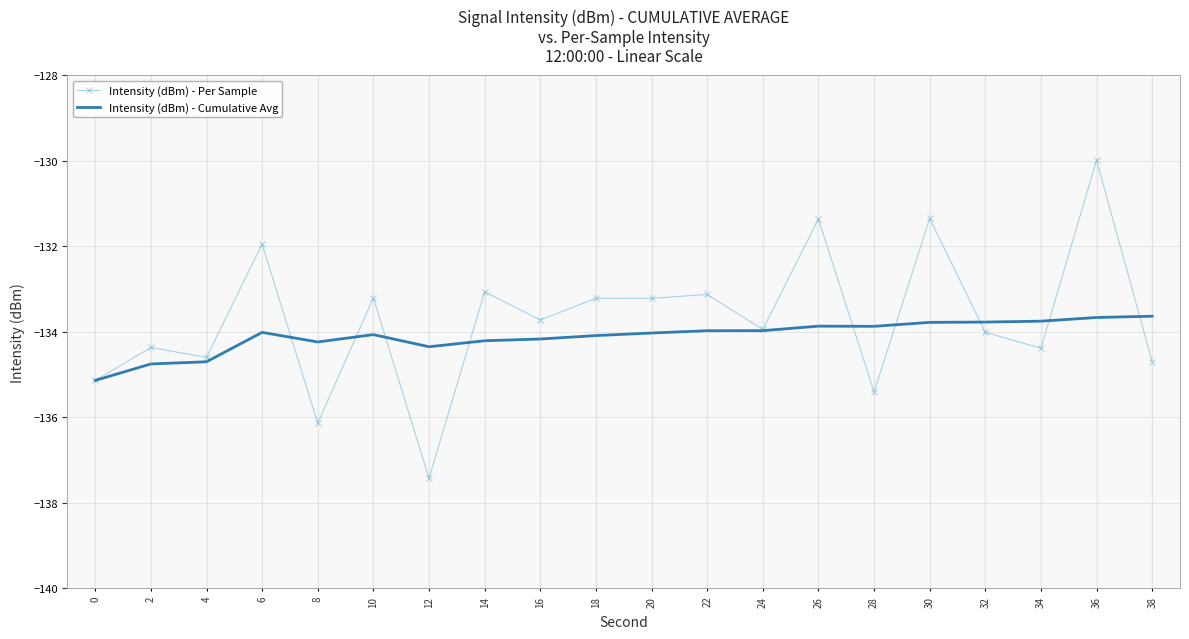

What is the average value of the Intensity (dBm) - Cumulative Avg series?

-134.1